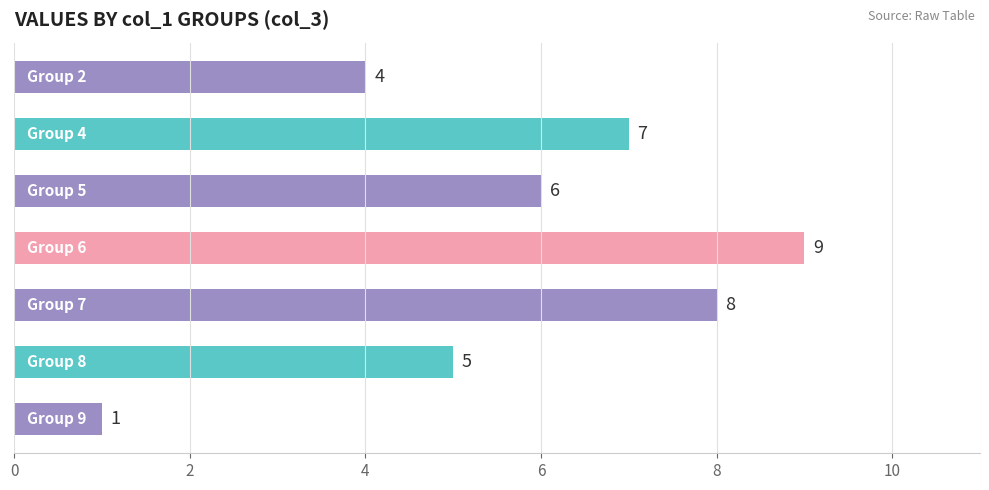

Reading top to bottom, extract all data points from this chart.

4	7	6	9	8	5	1